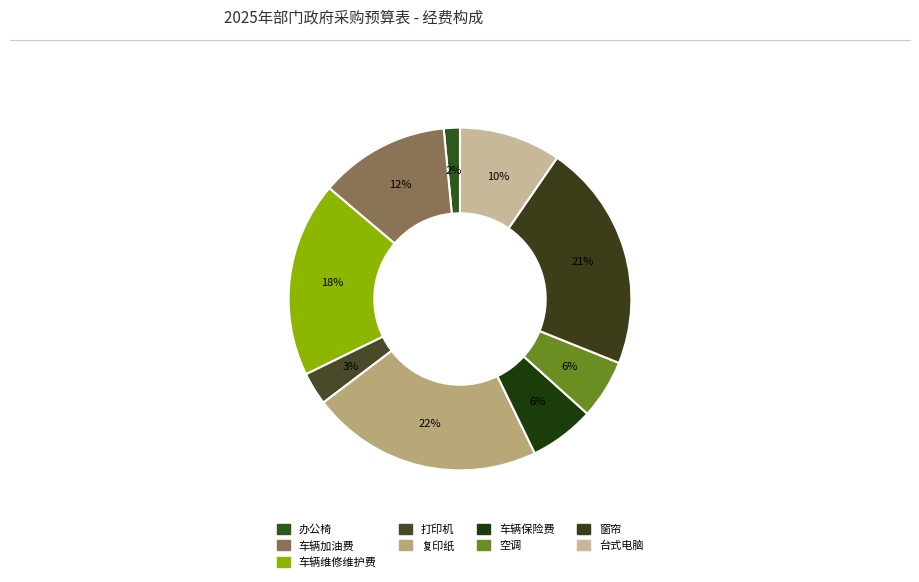

How many slices are in this pie chart?

9